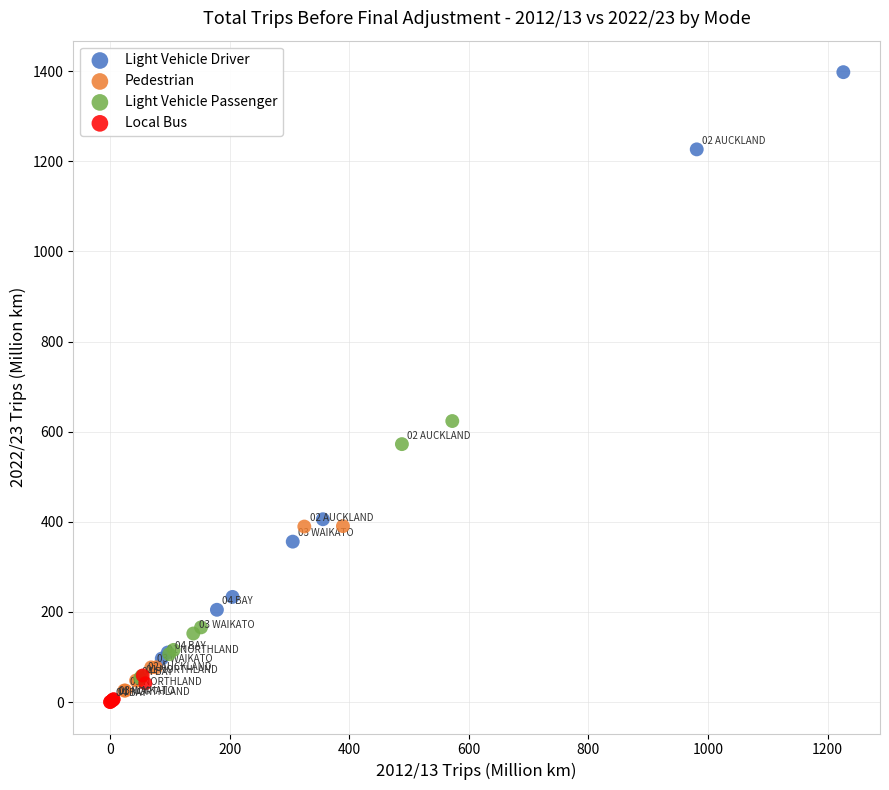

What are all the series names shown in the legend?

Light Vehicle Driver, Pedestrian, Light Vehicle Passenger, Local Bus